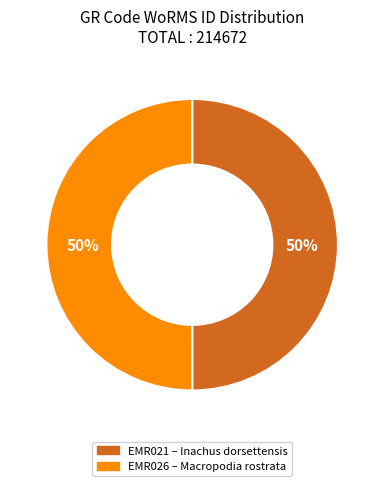

Combined, do EMR026 and EMR021 account for over 50%?

Yes